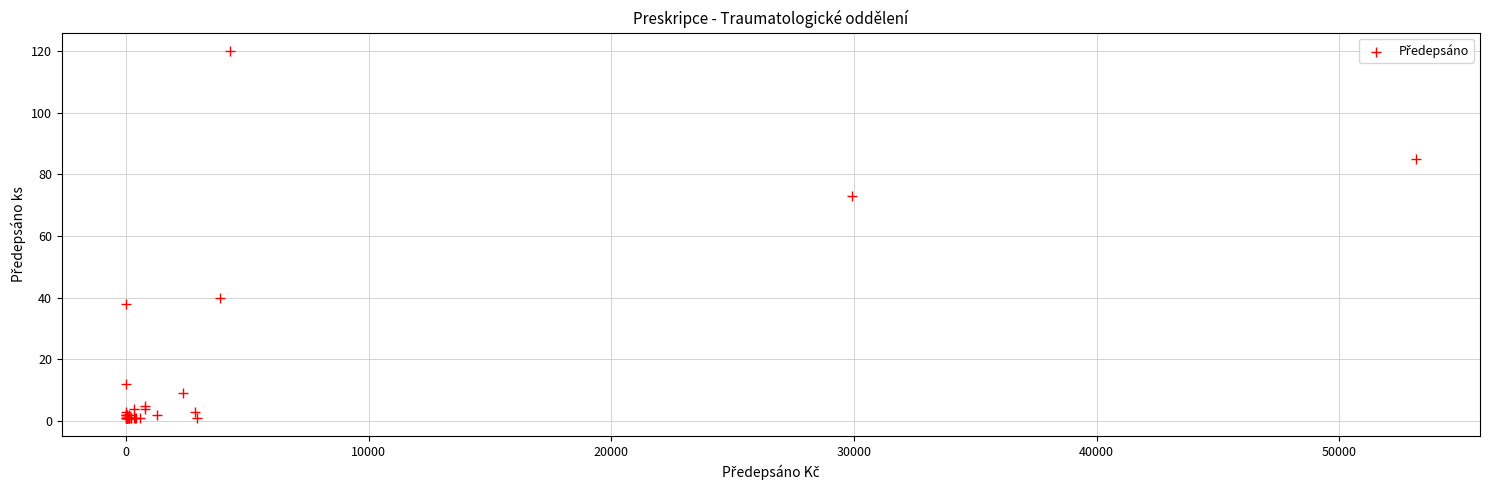

What Y value in the scatter plot is closest to 60?

73